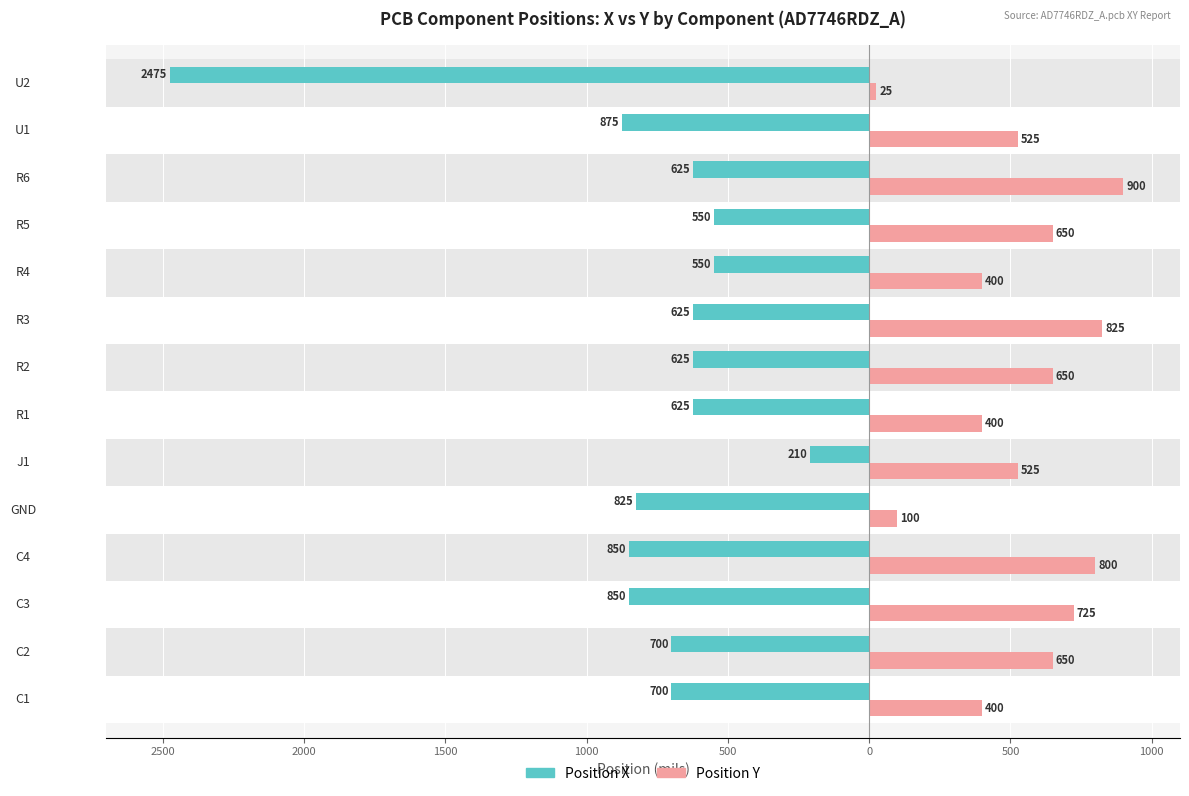

What is the difference between the second highest and second lowest values in the Position Y series?

725